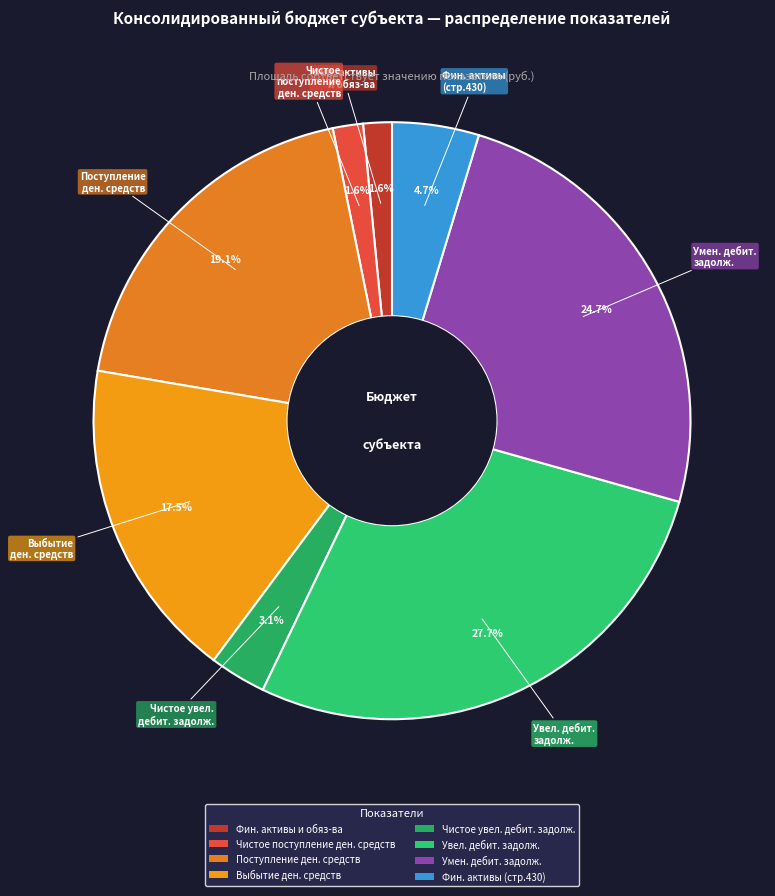

Is there a majority slice in this chart?

No